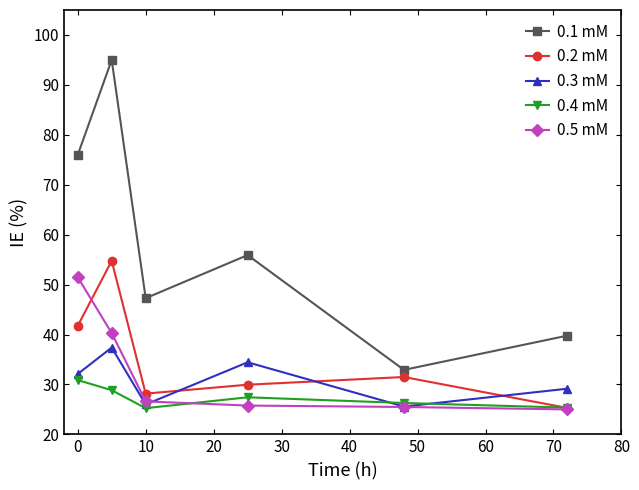

What is the value of the 0.3 mM point at the 3rd from the left?

26.0